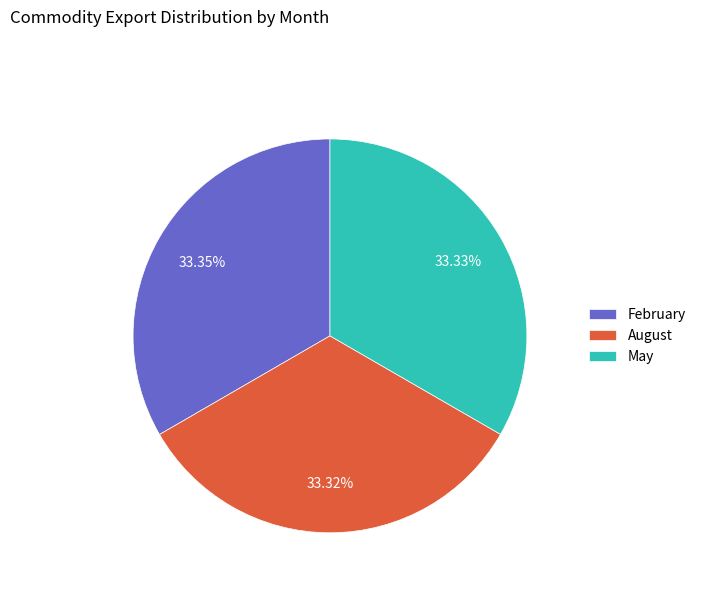

Approximately how many times larger is the value at May compared to February?

1.0